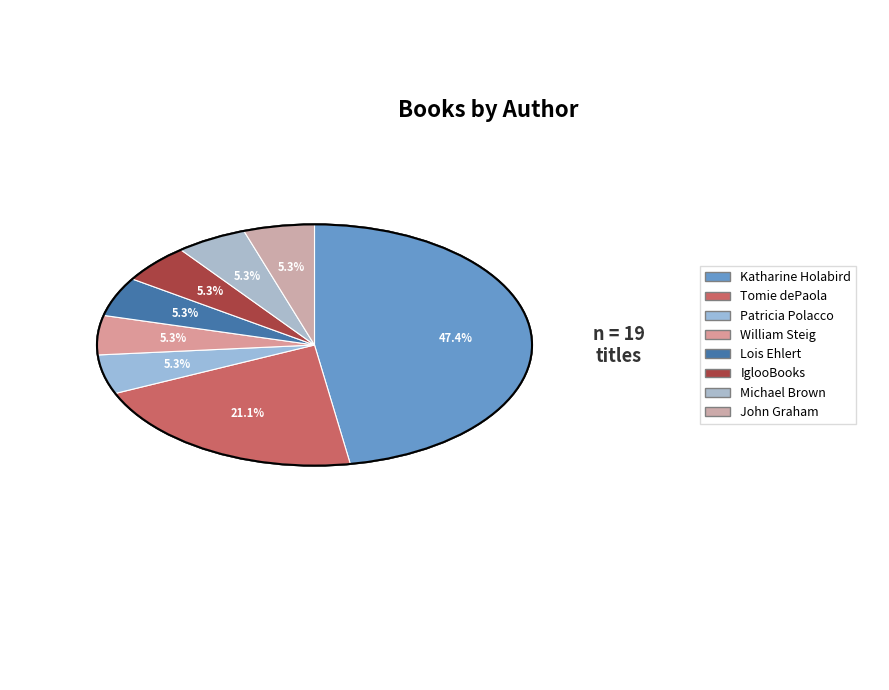

Does any single category account for the majority?

No